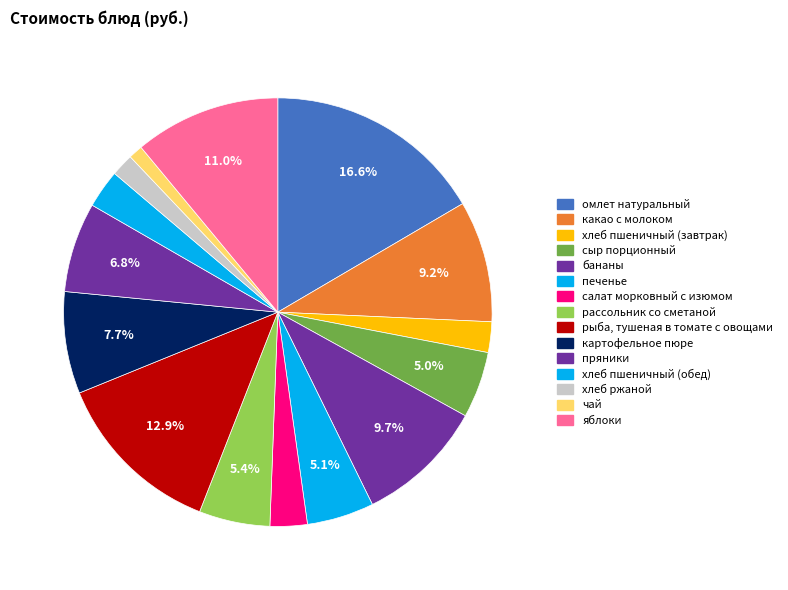

To the nearest percent, what is the average slice percentage?

7%